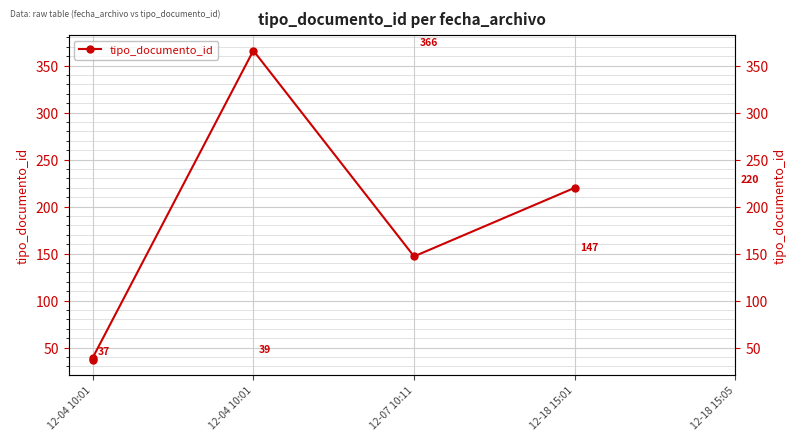

How many lines are shown in the chart?

1